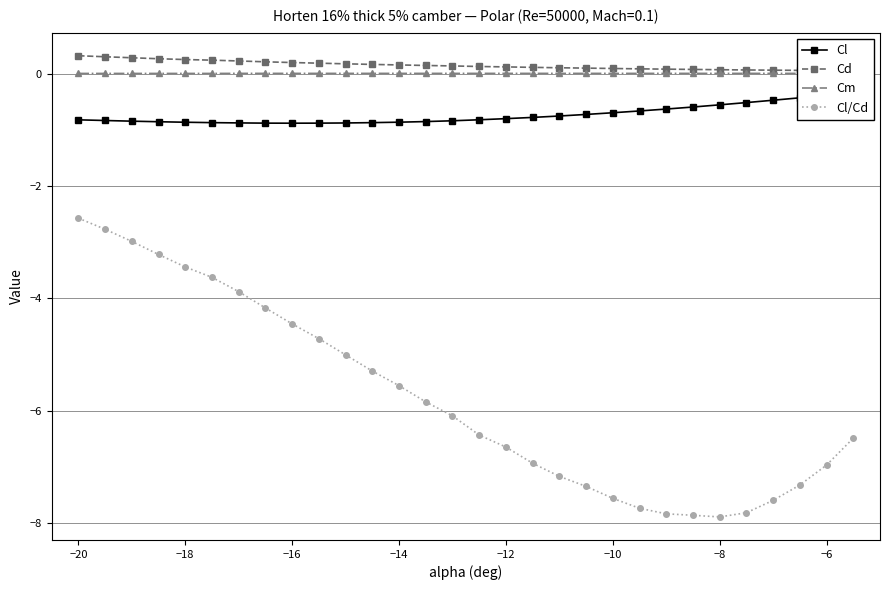

True or false: Cd and Cl/Cd cross at least once.

False